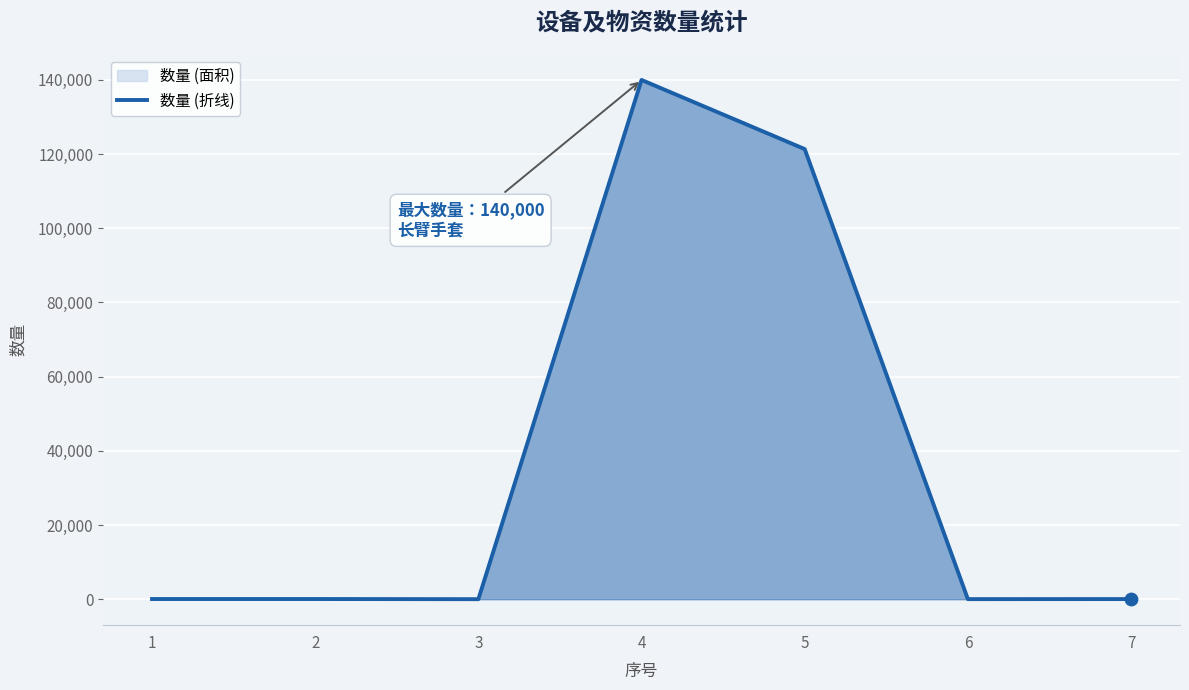

What is the change in value from 2 to 6?

-29